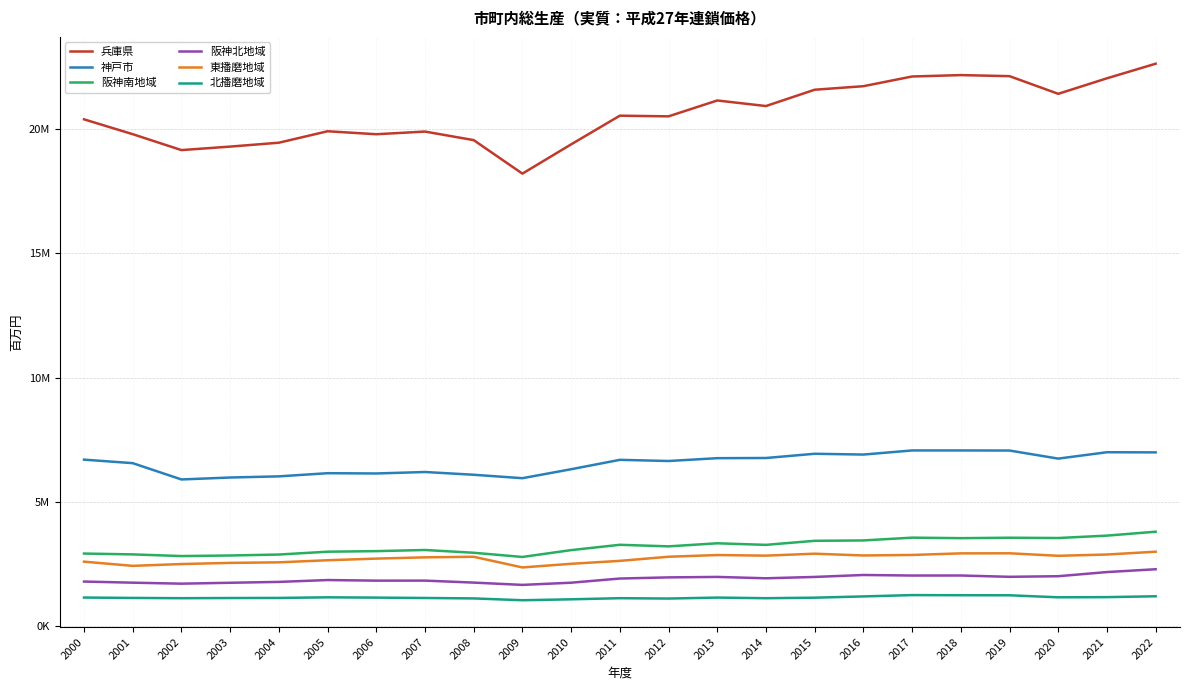

Is it true that 神戸市 equals 9924506 at 2010?

False